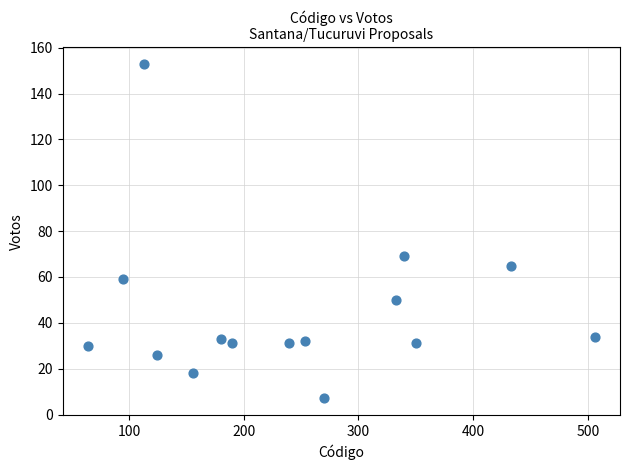

What is the range of Y values (max minus min)?

146